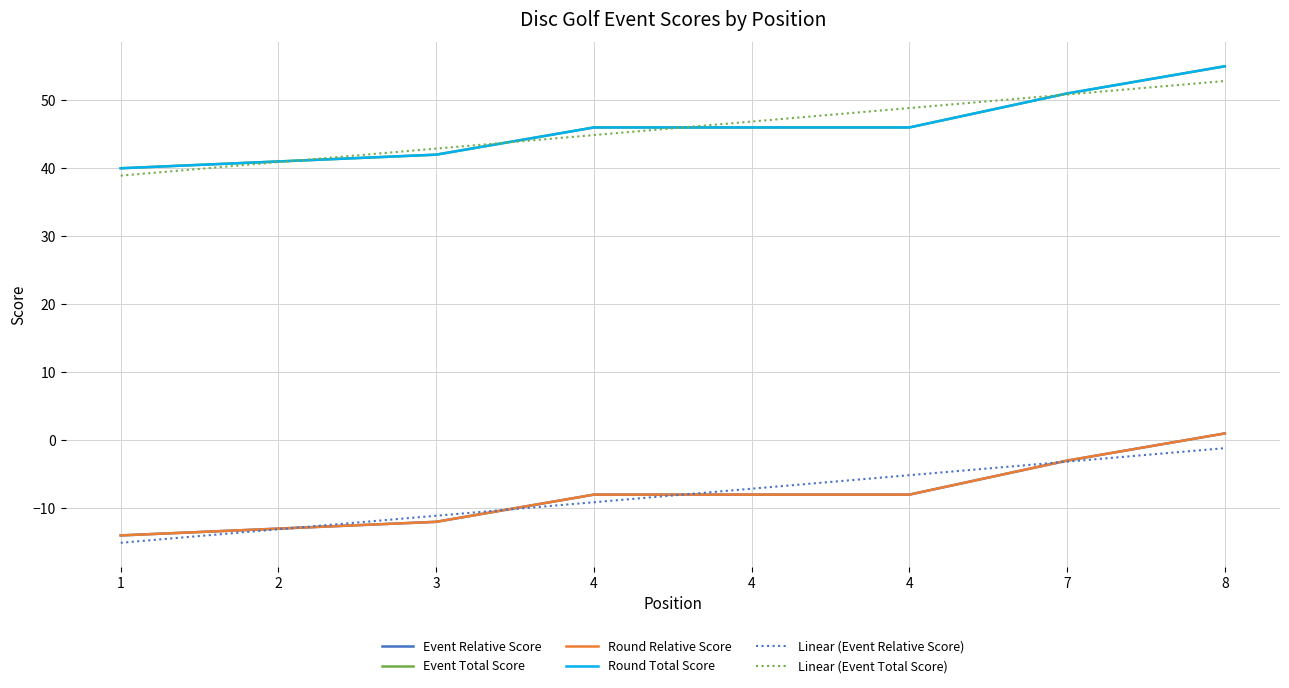

How many data points in round_total_score are above 46?

2